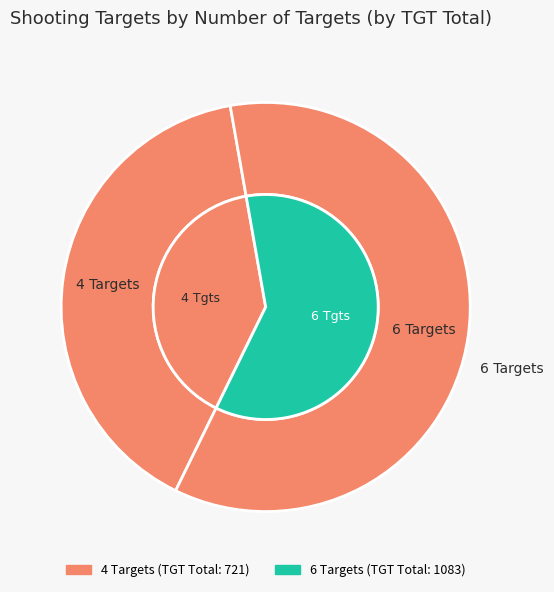

Rank the categories by value from lowest to highest.

4 Targets, 6 Targets